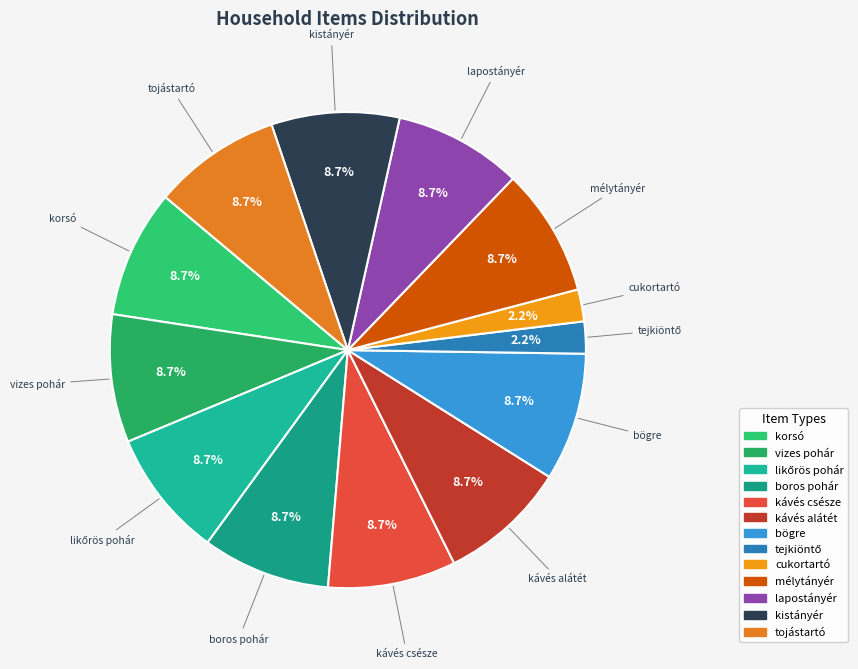

Do mélytányér and kávés alátét together represent more than half of the pie?

No